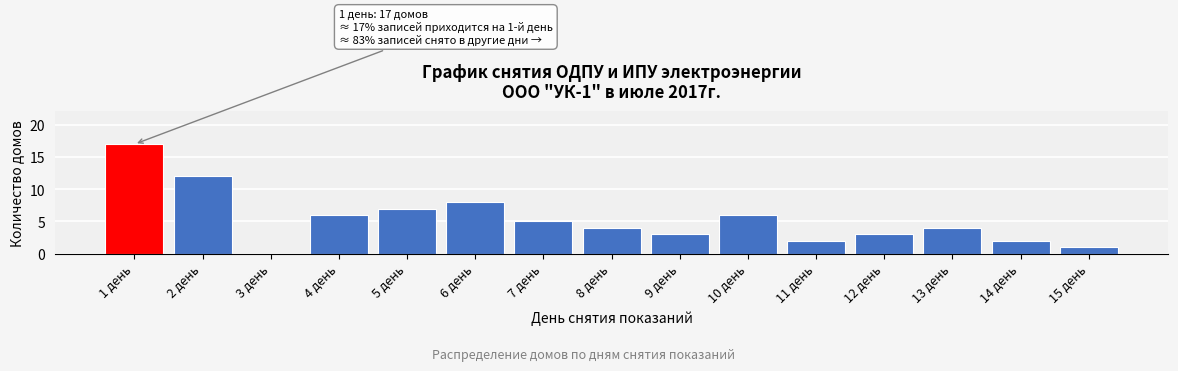

Reading right to left, extract all data points from this chart.

15 день=1	14 день=2	13 день=4	12 день=3	11 день=2	10 день=6	9 день=3	8 день=4	7 день=5	6 день=8	5 день=7	4 день=6	3 день=0	2 день=12	1 день=17